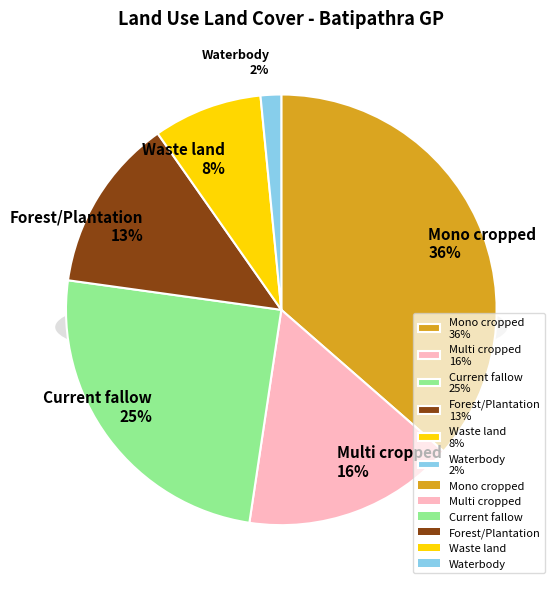

Which has a higher value, Waterbody or Forest/Plantation?

Forest/Plantation